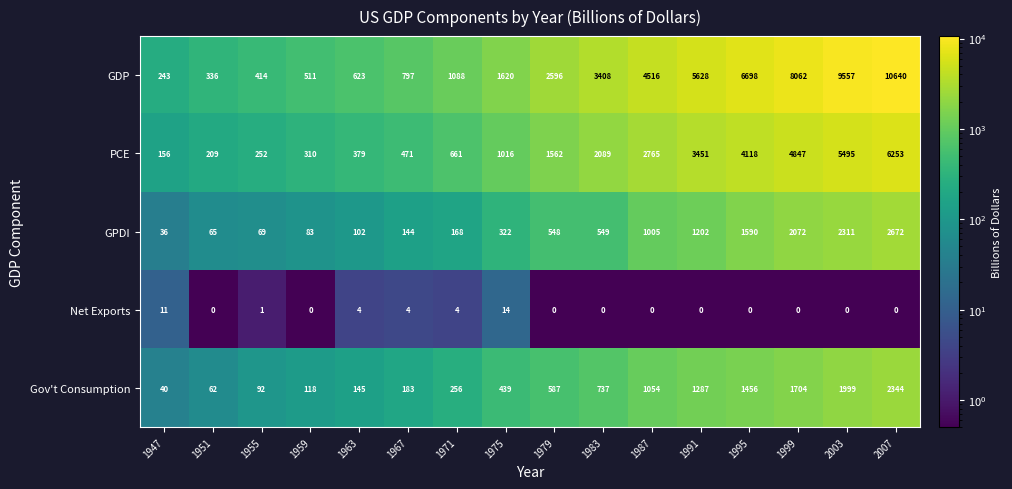

Is the value of Net Exports at 1991 greater than the value of Gov't Consumption at 1951?

No